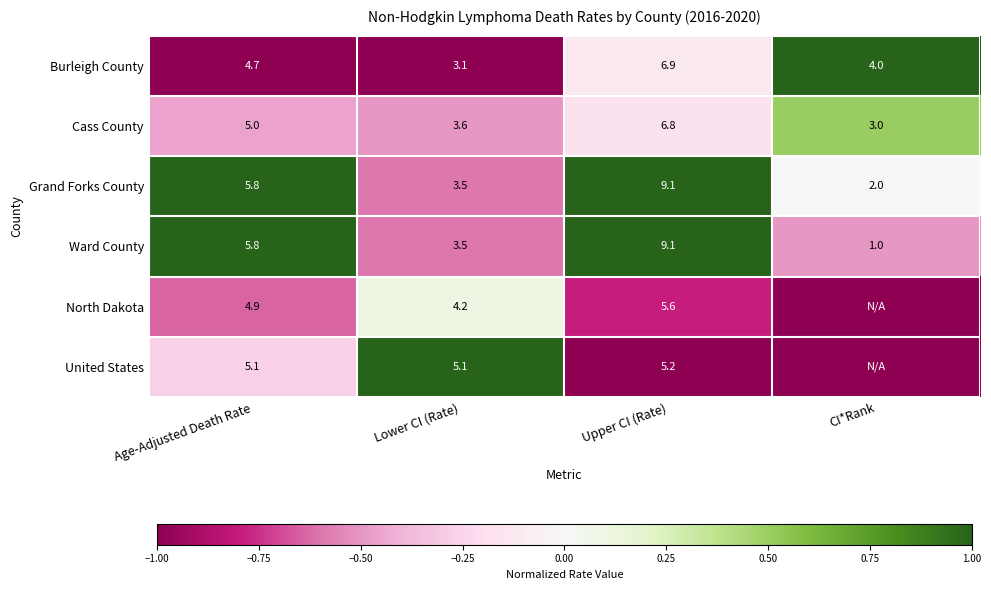

Which has a higher value, Age-Adjusted Death Rate or Upper CI (Rate)?

Upper CI (Rate)